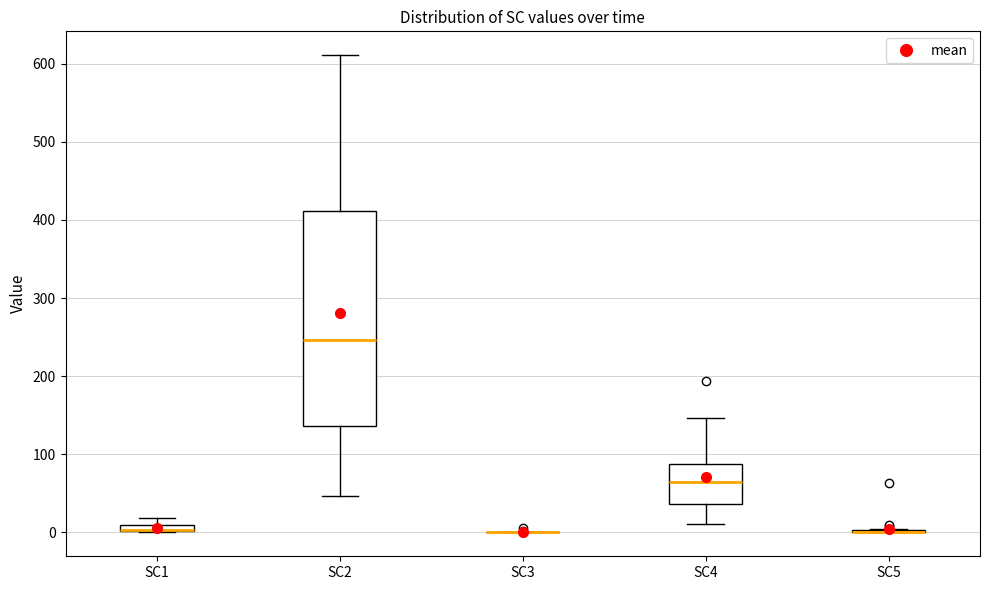

Which box is the tallest, from its lower edge to its upper edge?

SC2